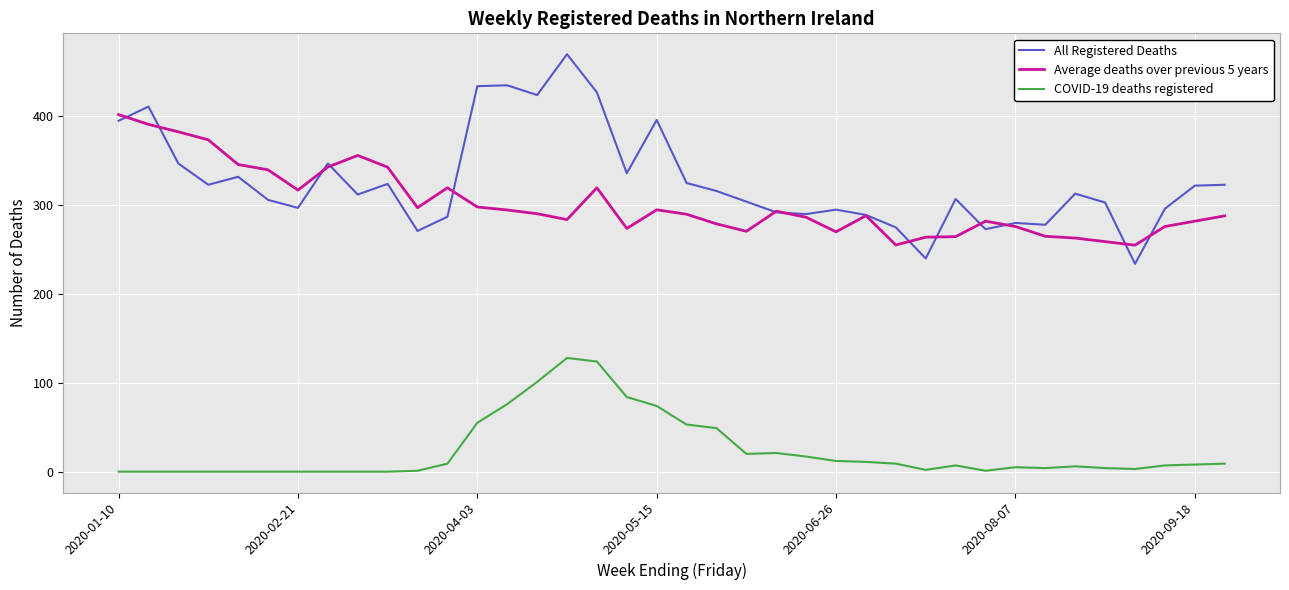

Which series has the largest total across all categories?

All Registered Deaths